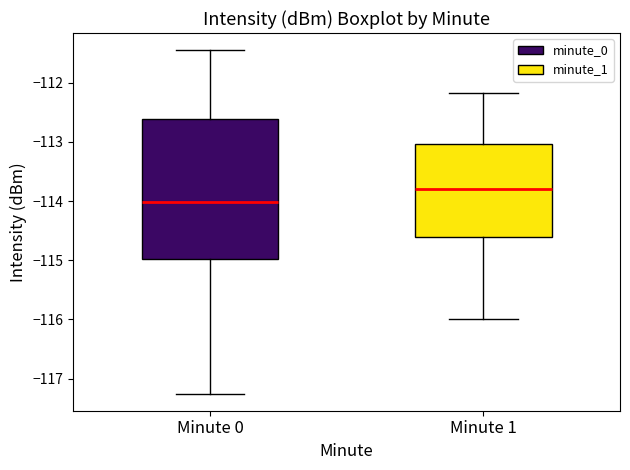

Where is the lower edge of the box for Minute 1 on the y-axis? The values are not printed on the chart, so give them approximately, as read against the axis.

-114.6